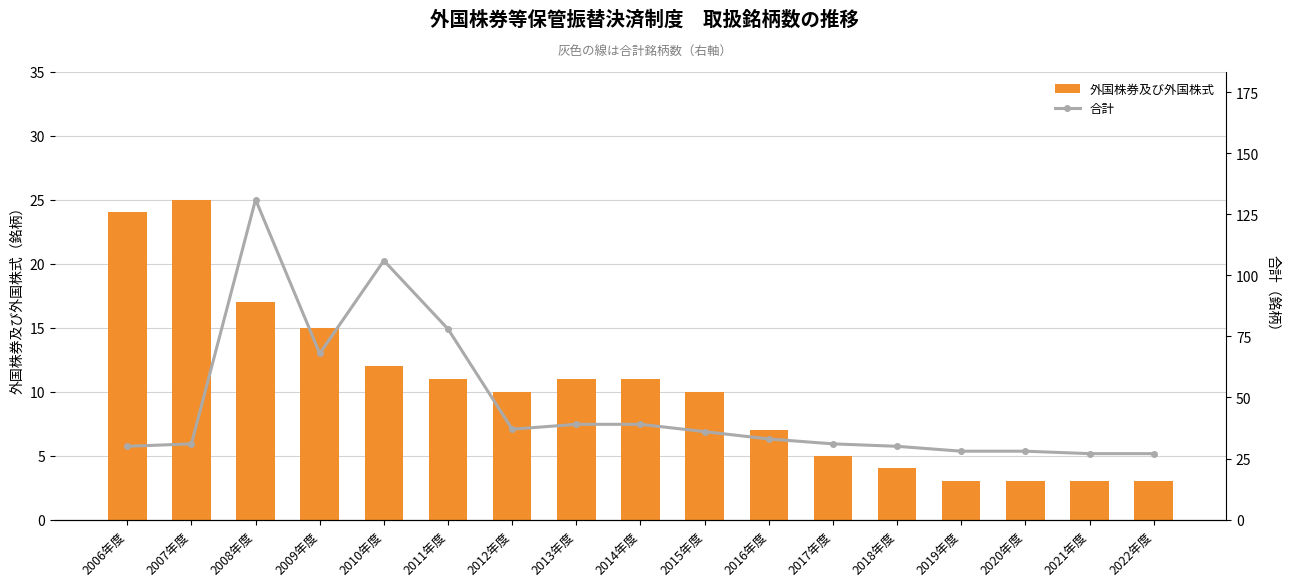

Are the bars grouped side by side (vs. stacked)?

Yes